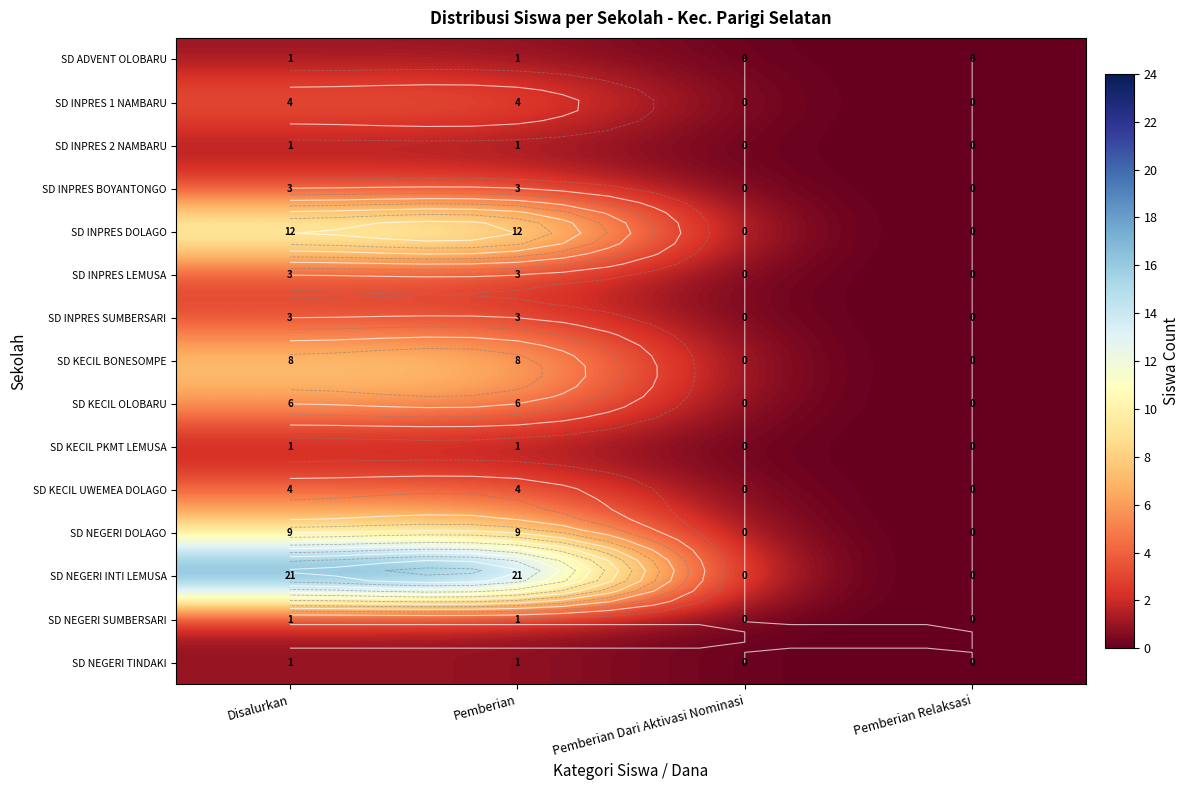

What is the maximum value for SD NEGERI TINDAKI?

1